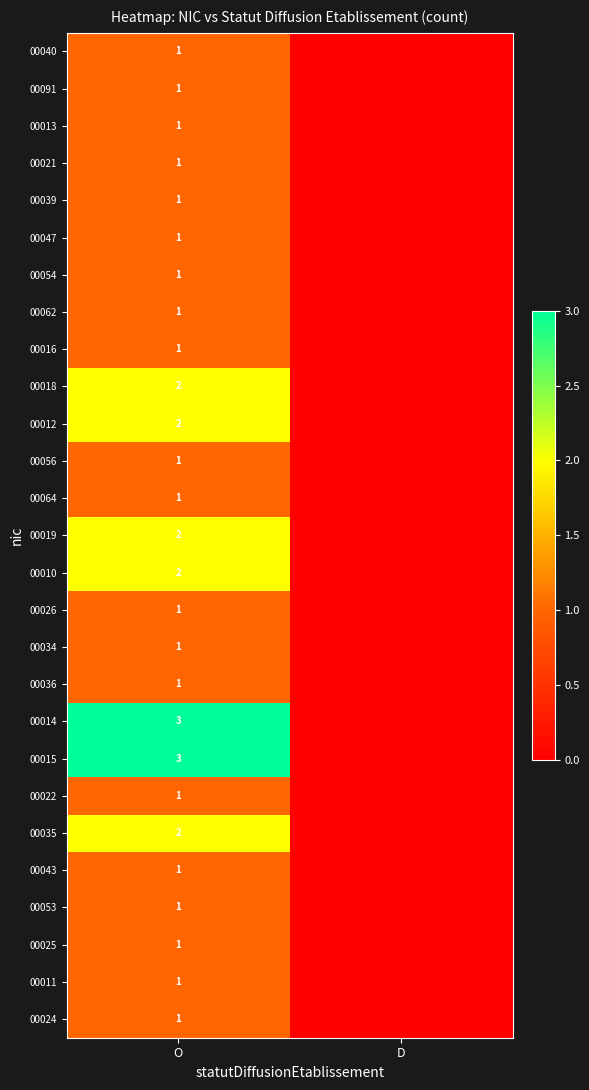

What is the total value across all series at O?

36